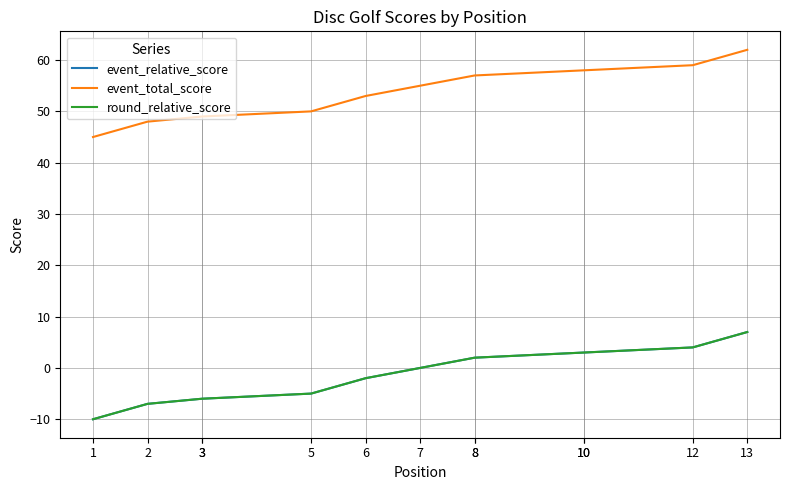

What is the lowest value of the event_total_score series?

45